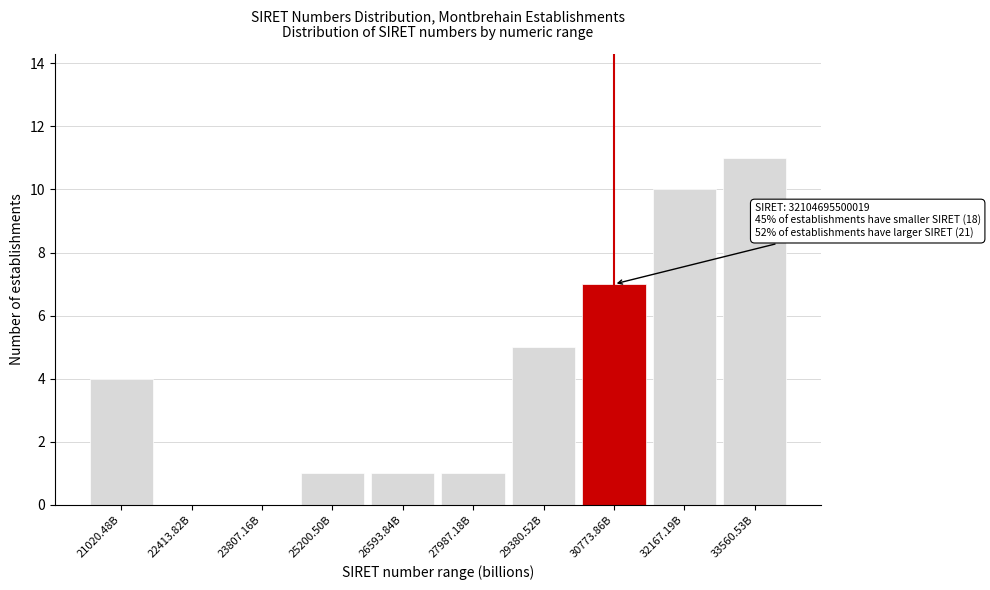

Reading right to left, extract all data points from this chart.

33560.53B=11	32167.19B=10	30773.86B=7	29380.52B=5	27987.18B=1	26593.84B=1	25200.50B=1	23807.16B=0	22413.82B=0	21020.48B=4